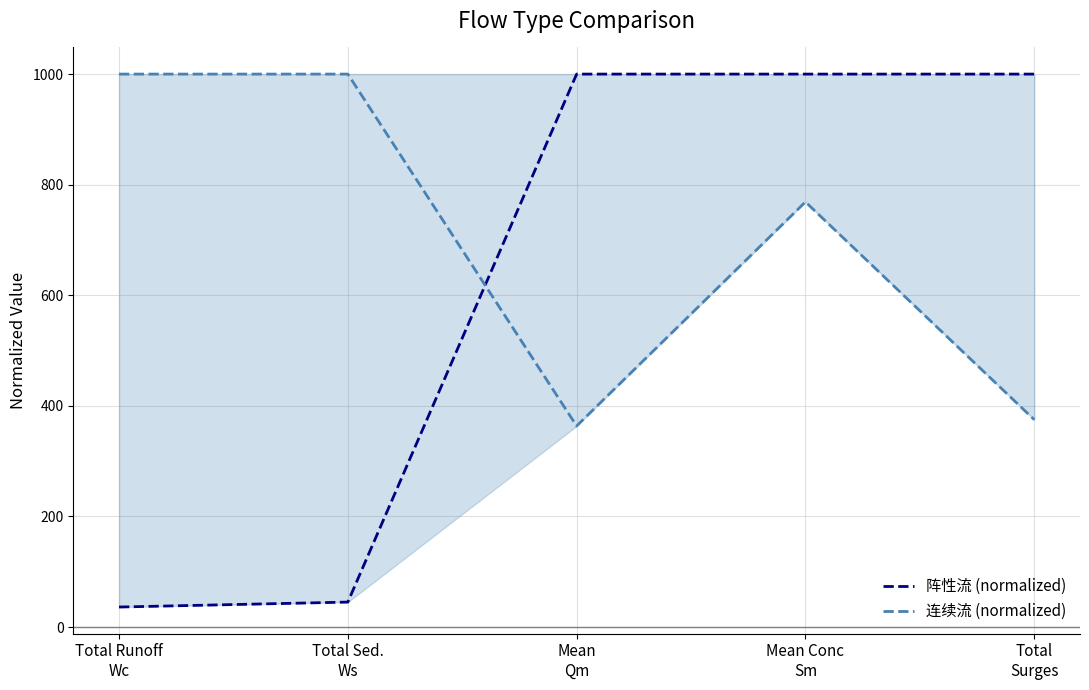

Which series has the largest total across all categories?

连续流 (normalized)